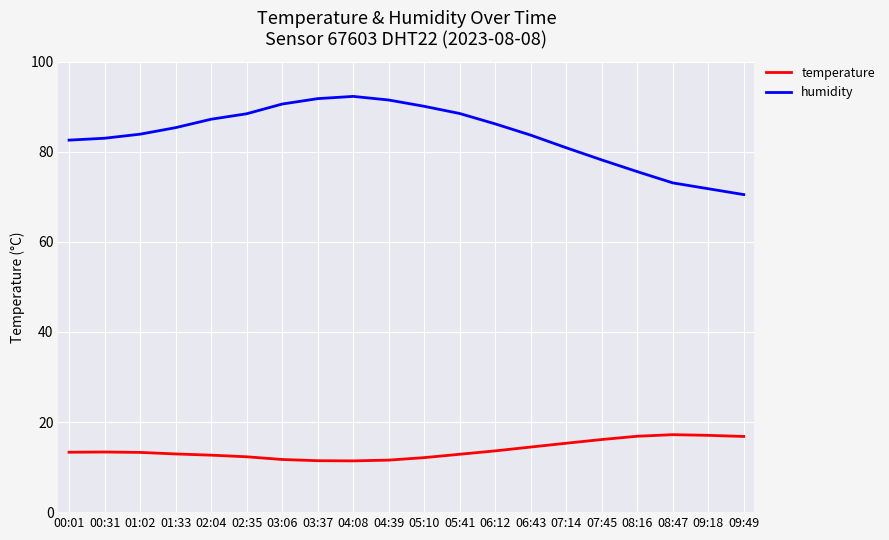

What are all the series names shown in the legend?

temperature, humidity